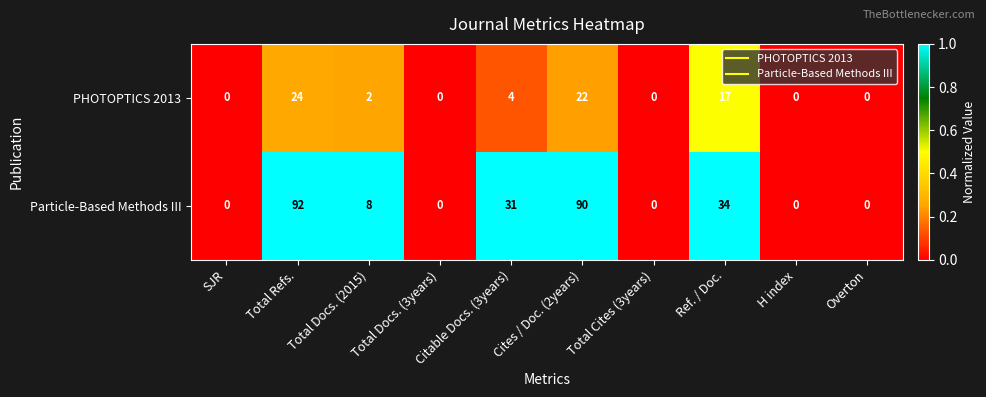

At which label does PHOTOPTICS 2013 first exceed 2?

Total Refs.